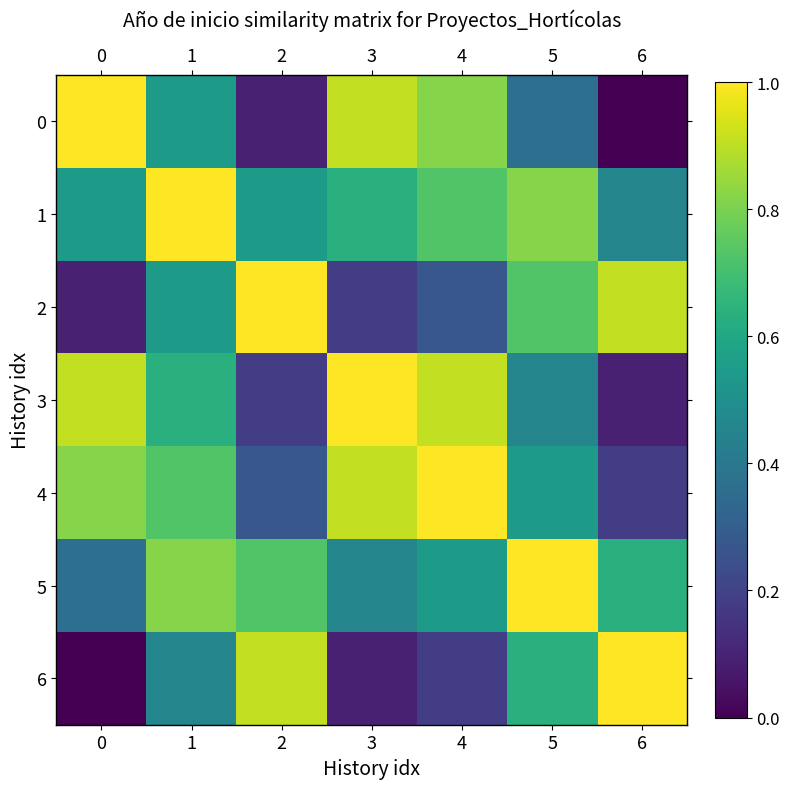

How many data points does each series have?

7